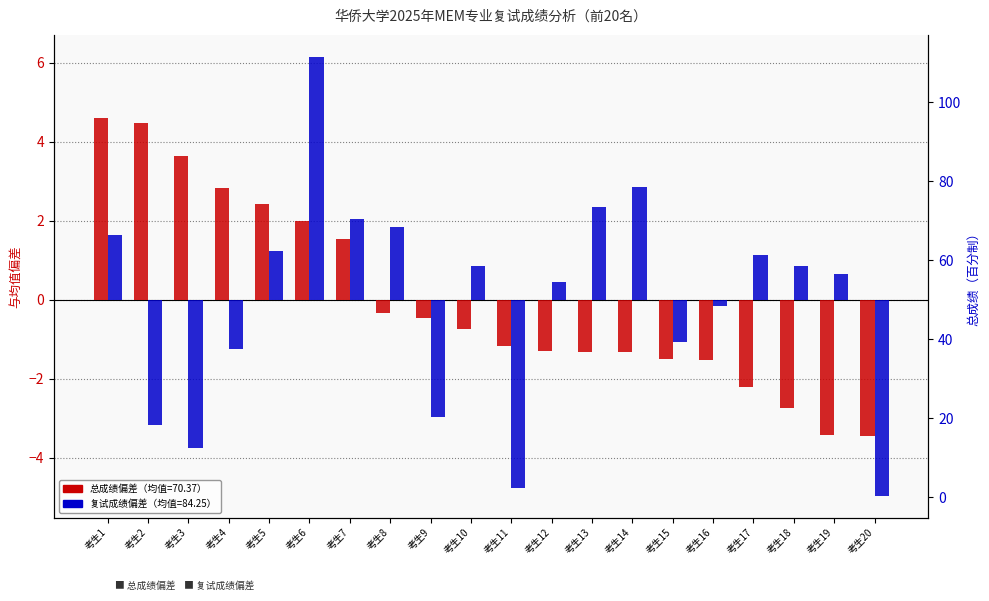

At which label does 总成绩偏差 reach its peak?

考生1